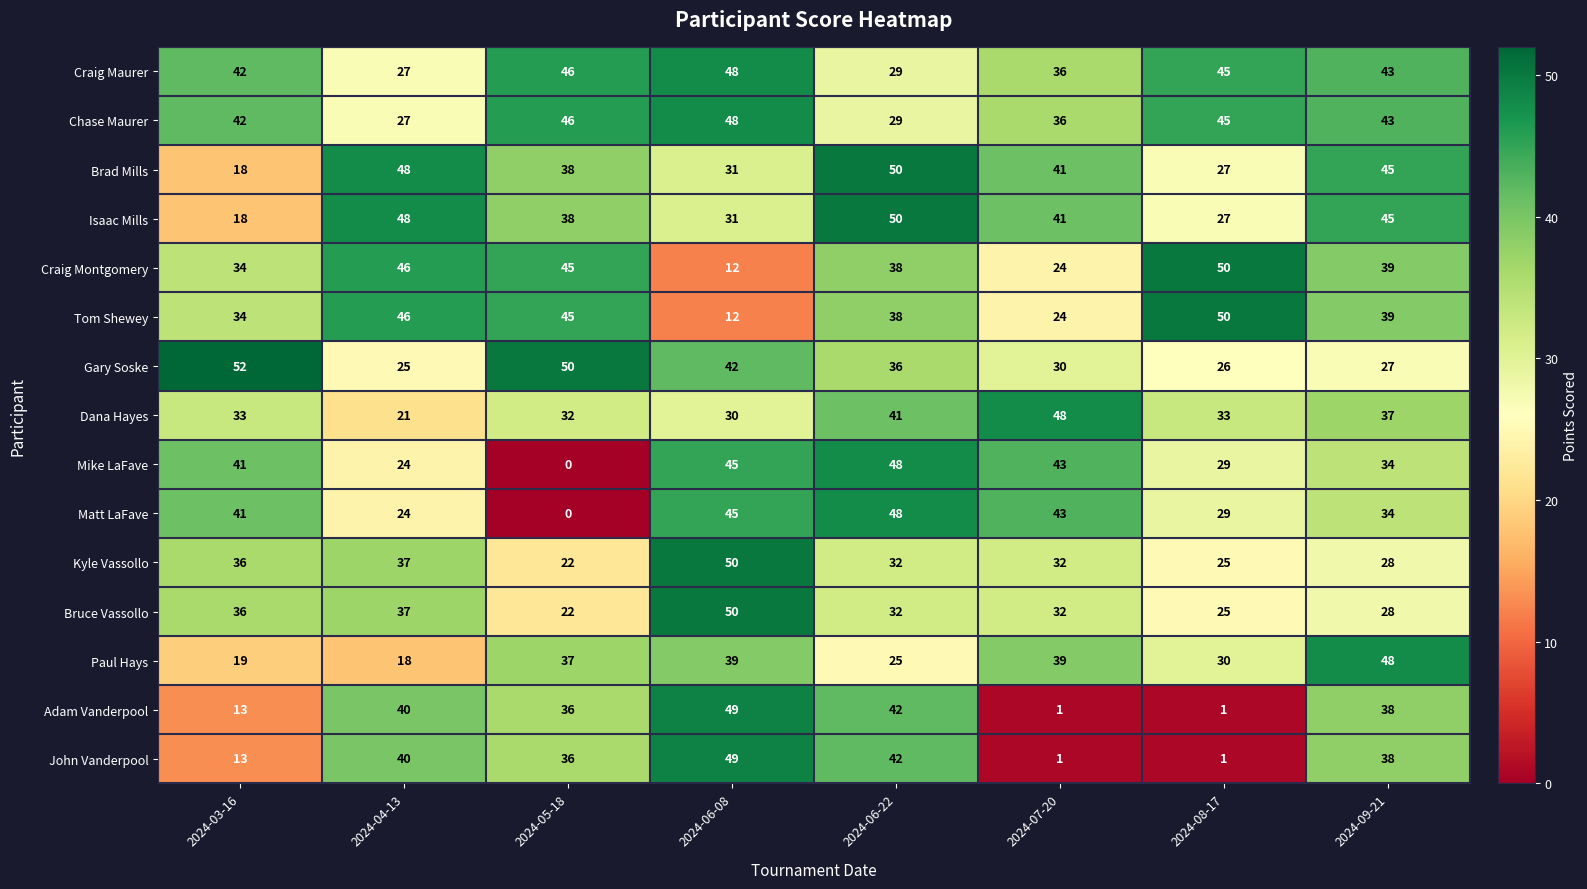

How many data points does each series have?

8